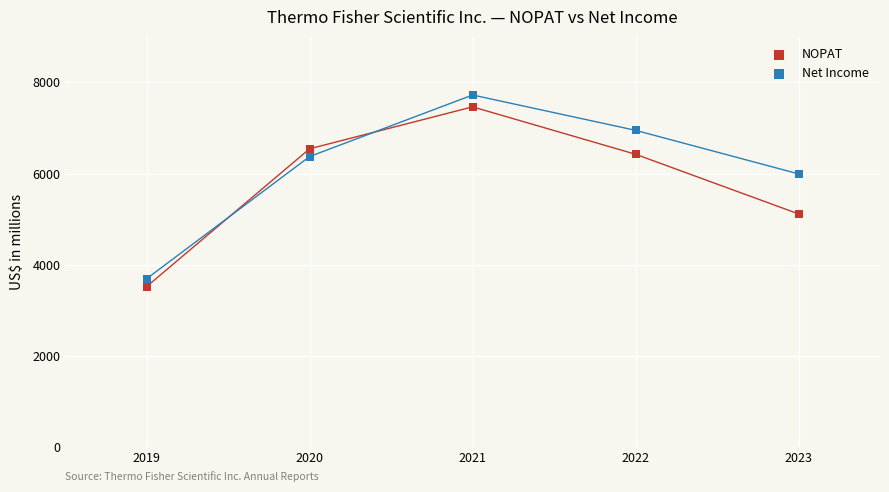

Which series has the widest spread of Y values?

Net Income